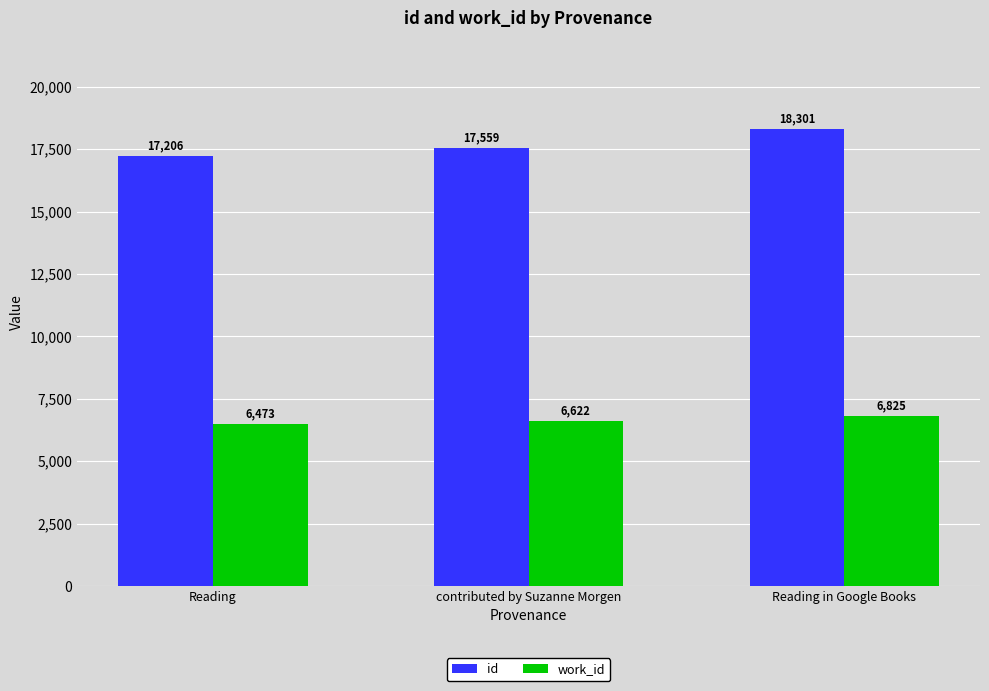

How many bars are there in total?

6